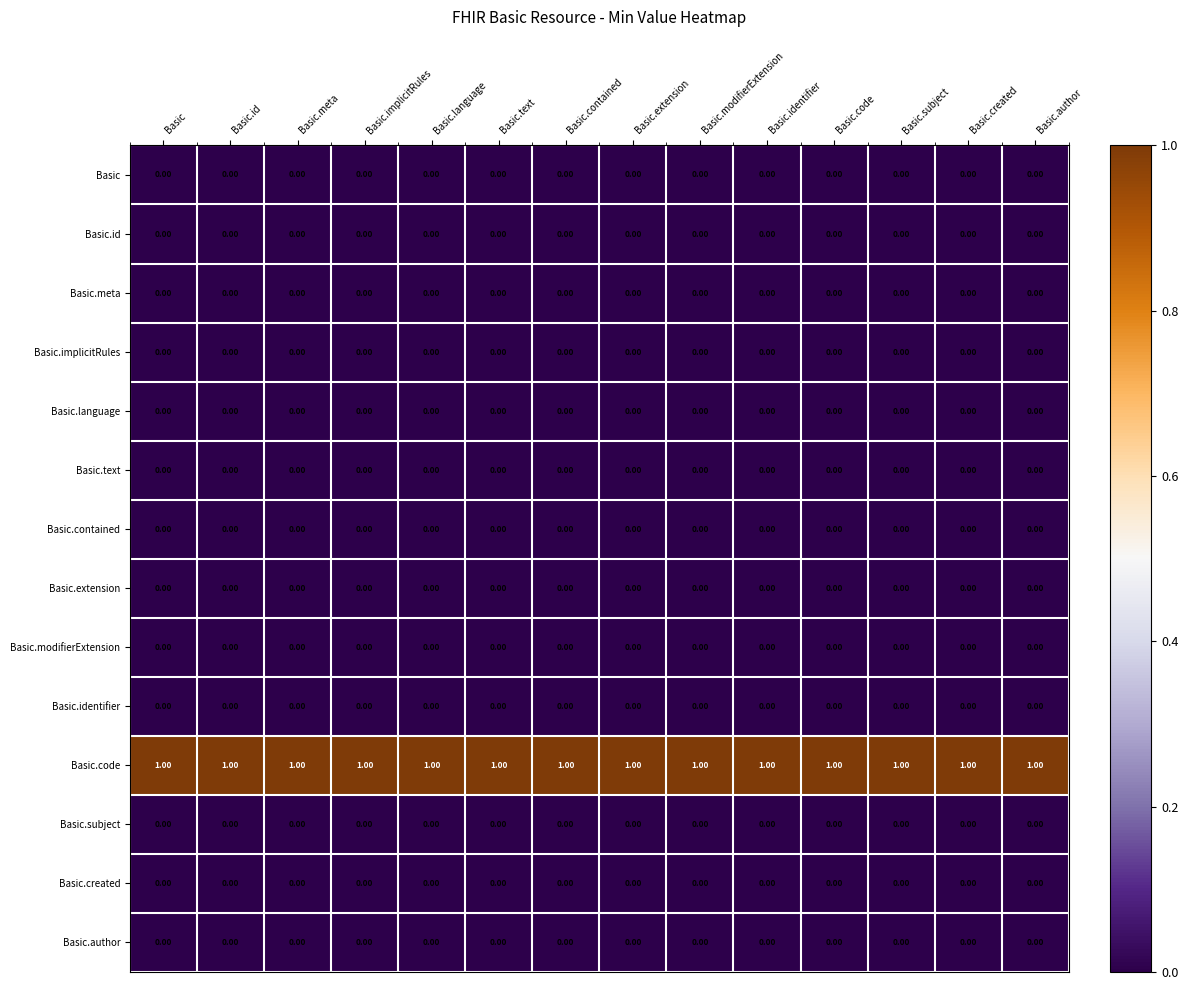

At how many categories does at least one series exceed 0?

14